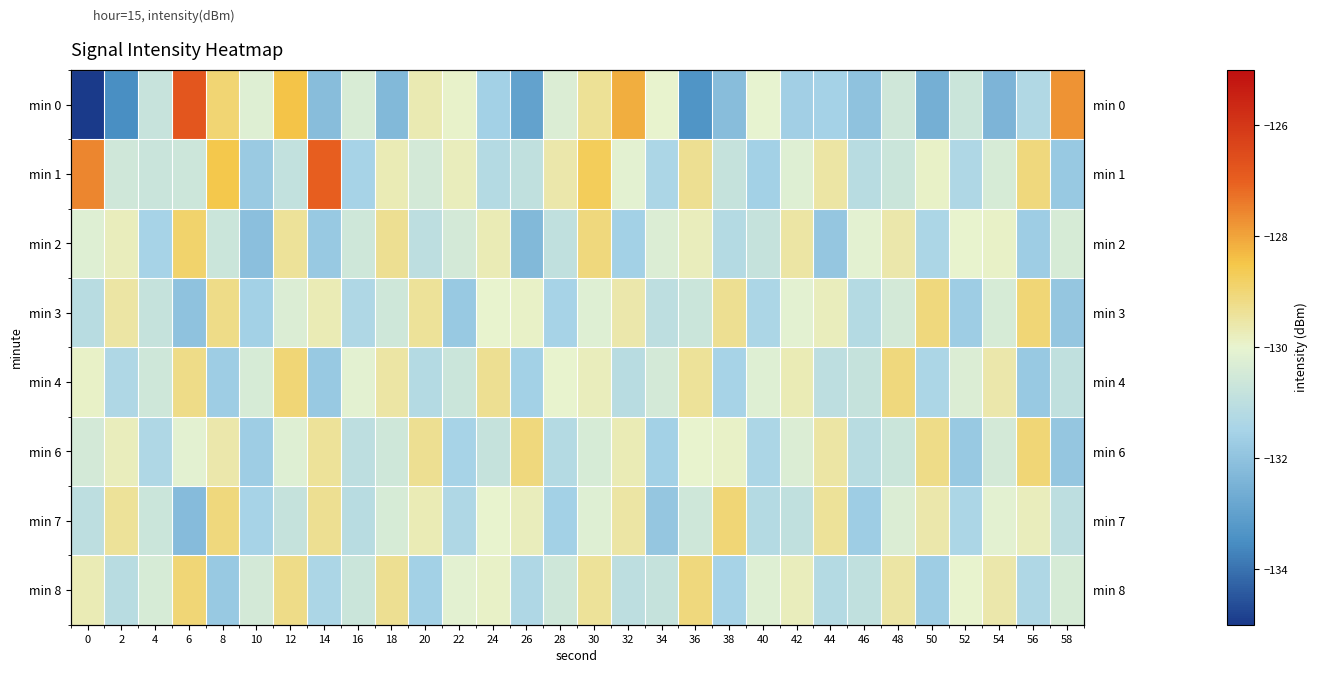

The min 7 series shows -130.6 at 36. True or false?

True